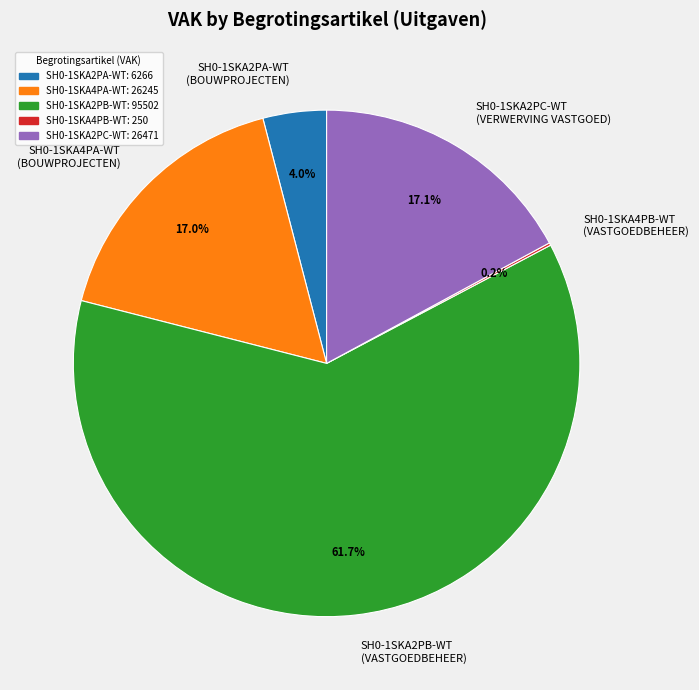

How much of the chart is everything except SH0-1SKA2PA-WT?

96.0%